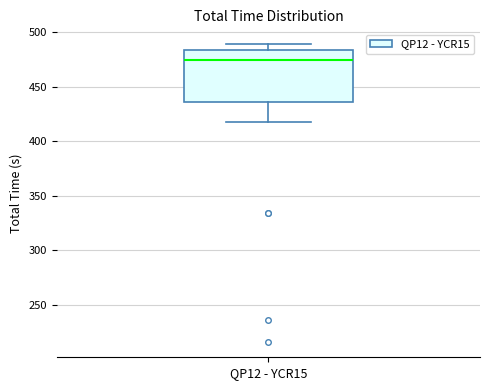

Read this box plot against the y-axis: the position of the median line, the range covered by the box, and the ends of both whiskers. The values are not printed on the chart, so give them approximately, as read against the axis.

median 475, box 435 to 485, whiskers 420 to 490